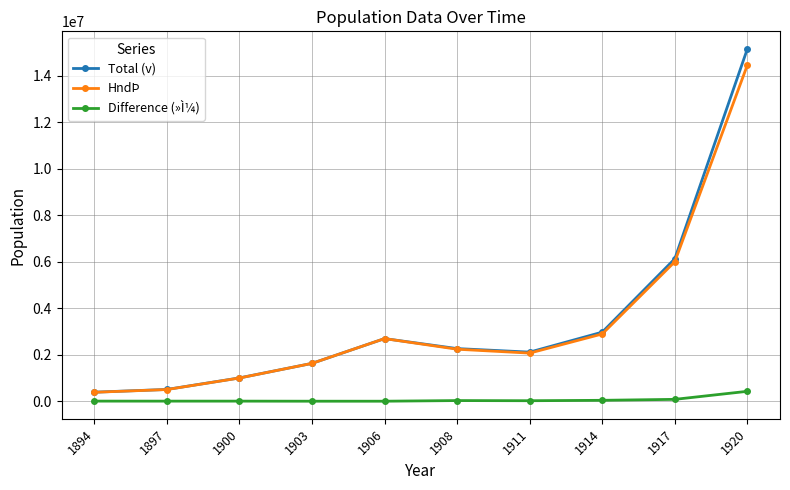

In Difference (»Ì¼), how many points are higher than both neighbors (excluding endpoints)?

1